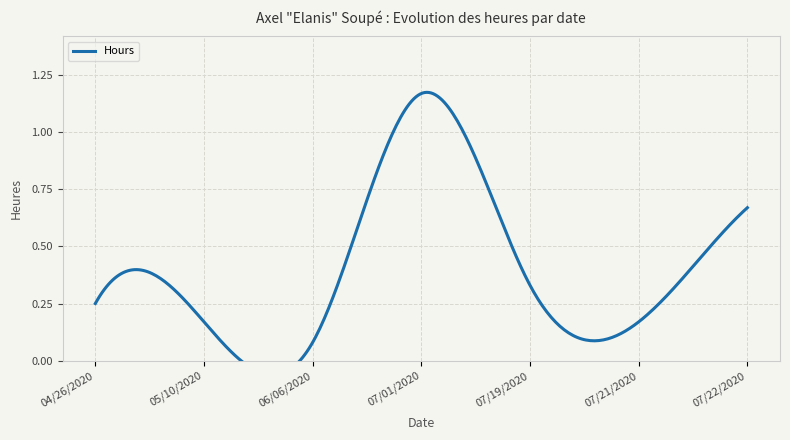

Rank the categories by value from lowest to highest.

06/06/2020, 05/10/2020, 07/21/2020, 04/26/2020, 07/19/2020, 07/22/2020, 07/01/2020